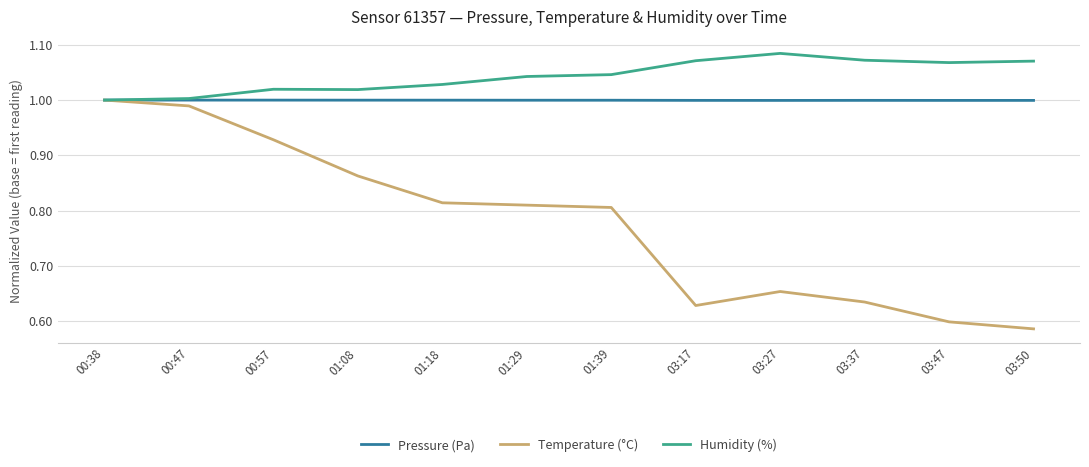

At which category does the chart reach its minimum across all series?

03:50